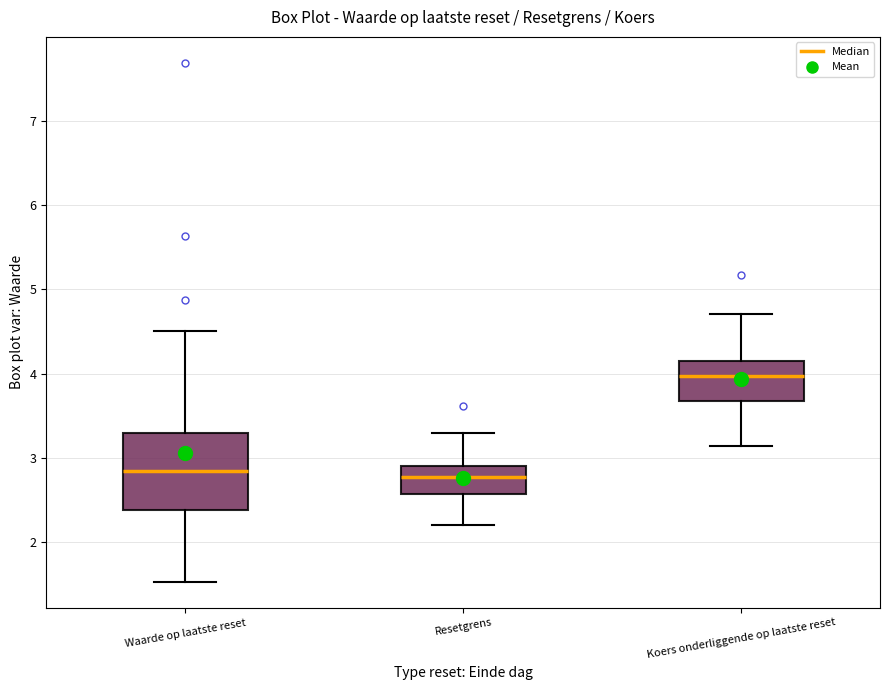

Which box is the tallest, from its lower edge to its upper edge?

Waarde op laatste reset